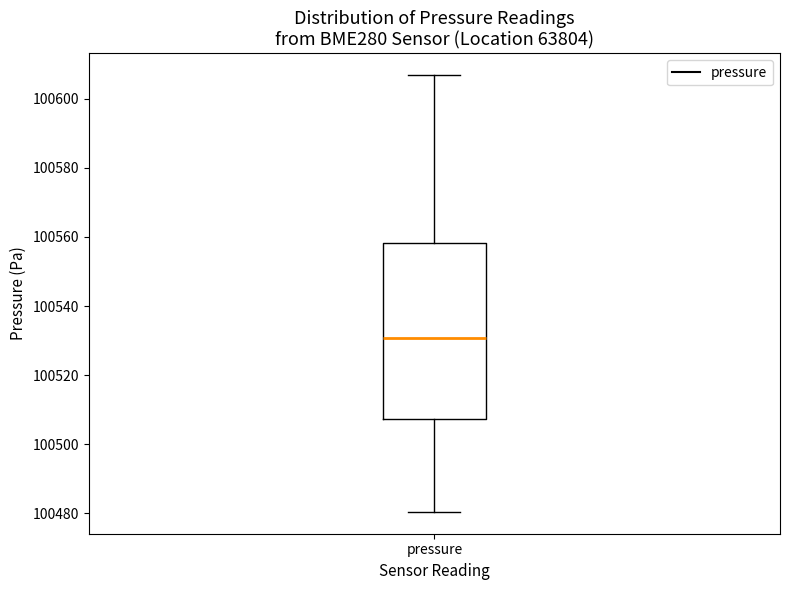

Where does the upper whisker of the box for pressure end on the y-axis? The values are not printed on the chart, so give them approximately, as read against the axis.

100606